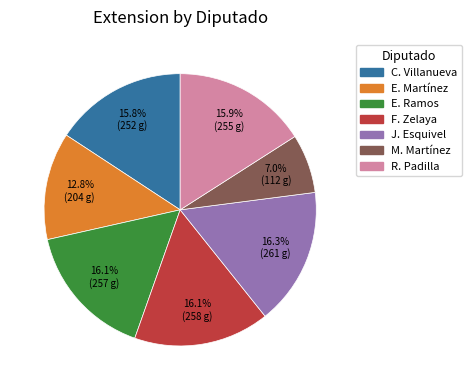

Does any single category account for the majority?

No